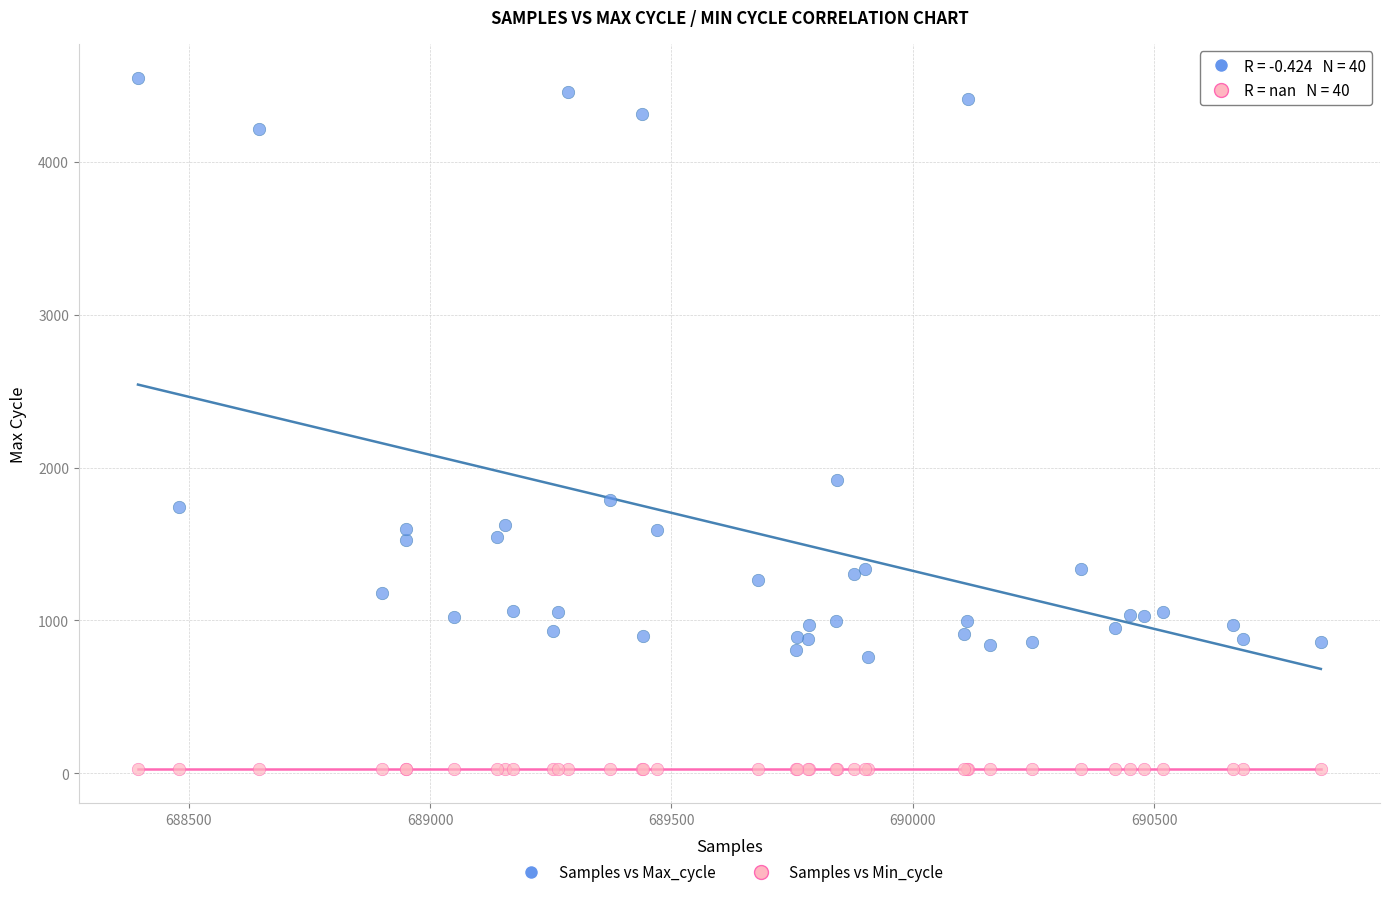

Which series reaches the maximum Y coordinate?

Samples vs Max_cycle